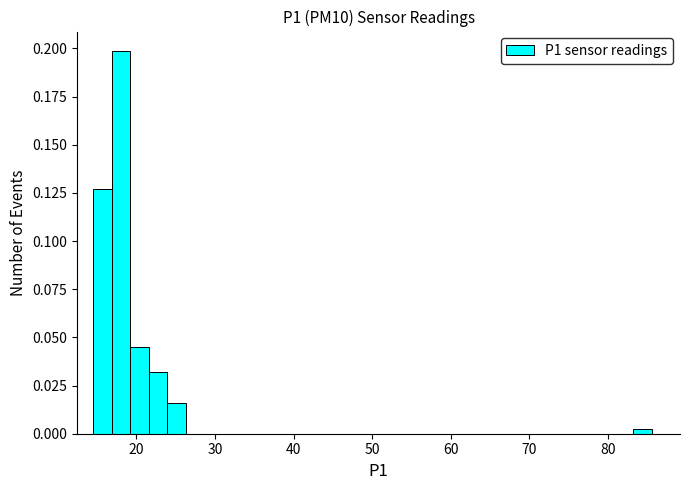

Read against the x-axis, roughly where is the centre of the tallest bar?

18